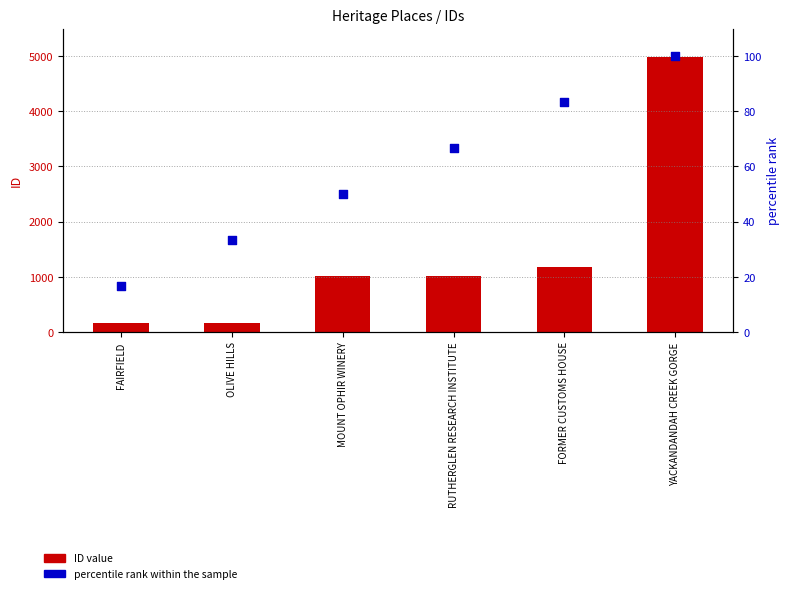

What is the total value across all series at YACKANDANDAH CREEK GORGE?

5084.0